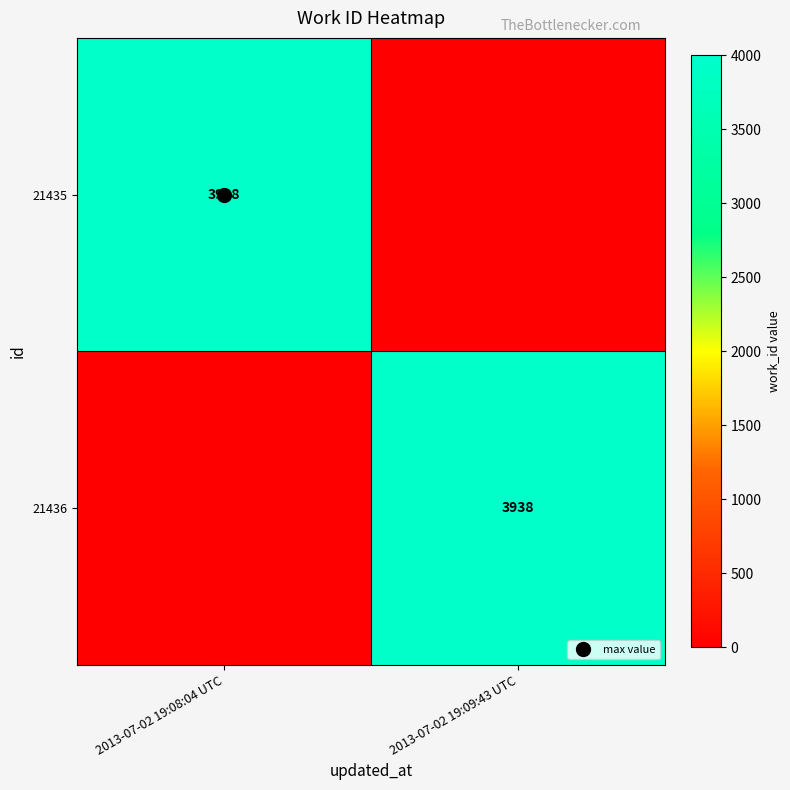

At how many categories does at least one series exceed 2129?

2